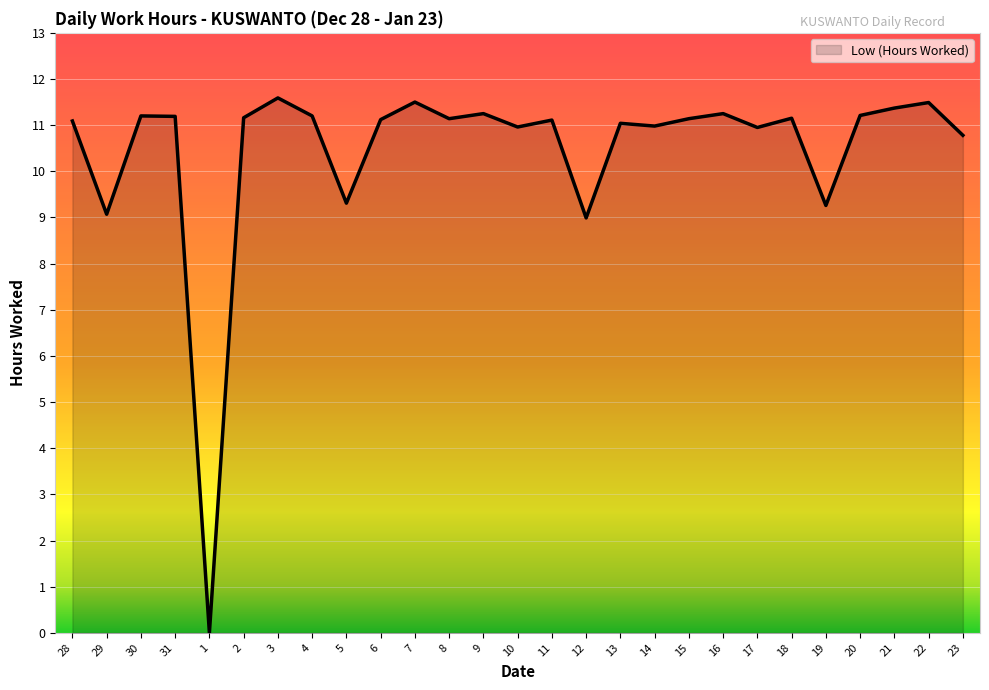

Which has a higher value, 18 or 3?

3